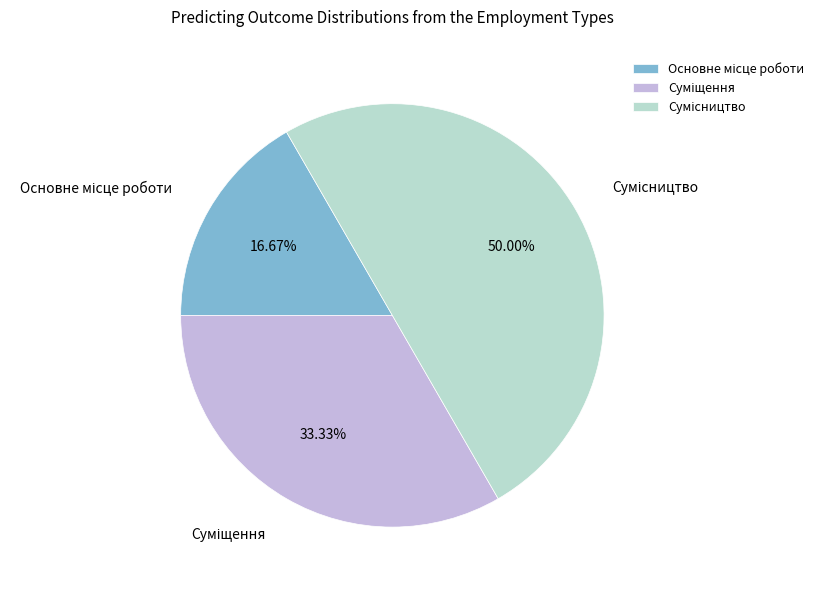

Is it true that Основне місце роботи is 24% of the pie?

False